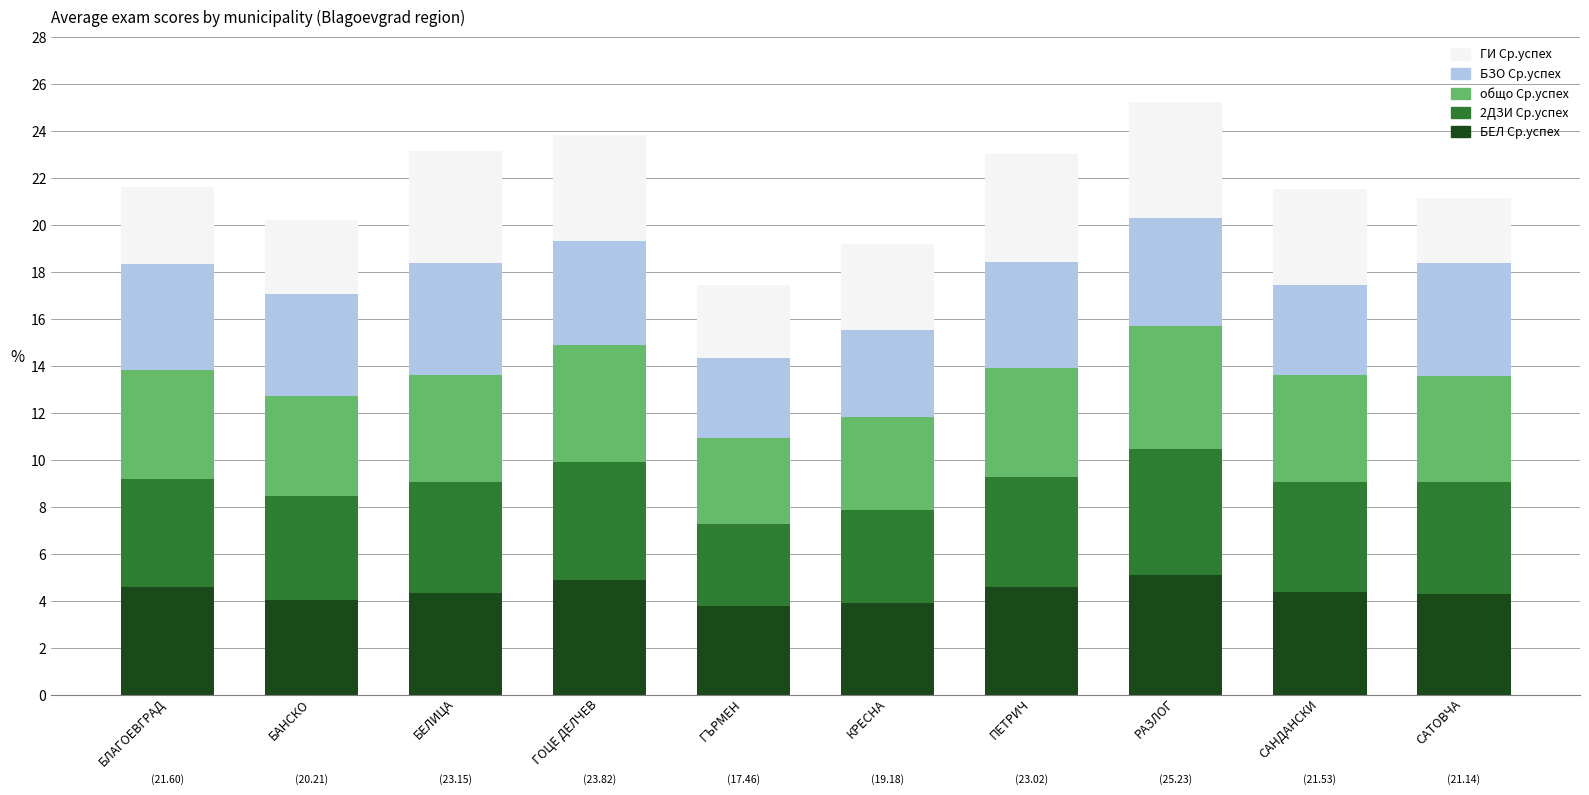

What is the total value across all series at БЛАГОЕВГРАД?

21.6